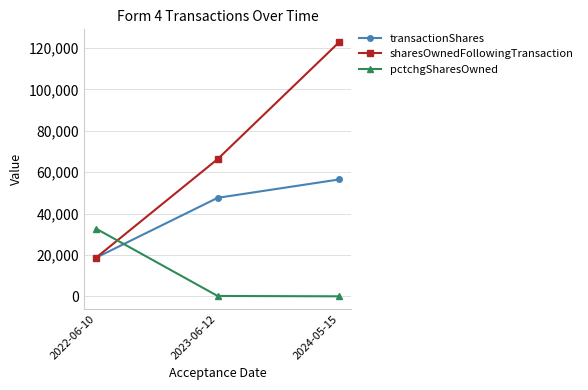

List the series in order of their peak value, highest first.

sharesOwnedFollowingTransaction, transactionShares, pctchgSharesOwned